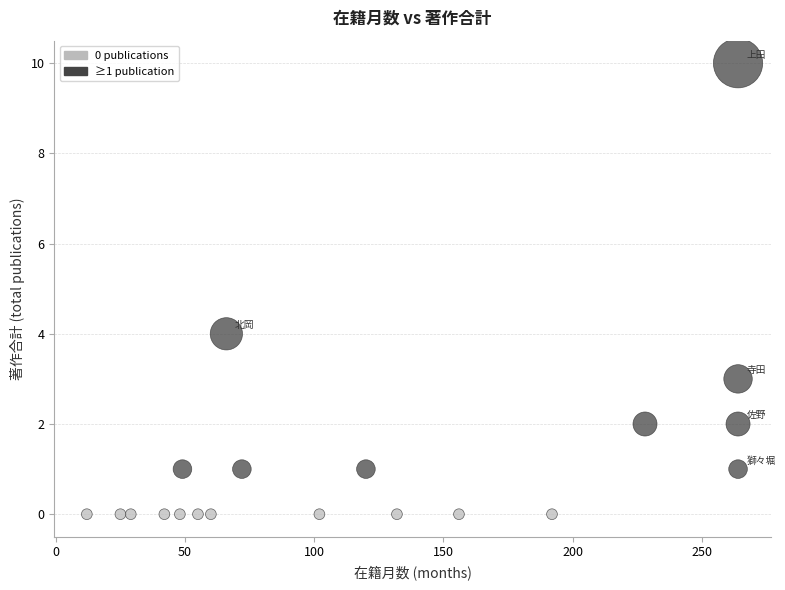

What Y value in the scatter plot is closest to 5?

4